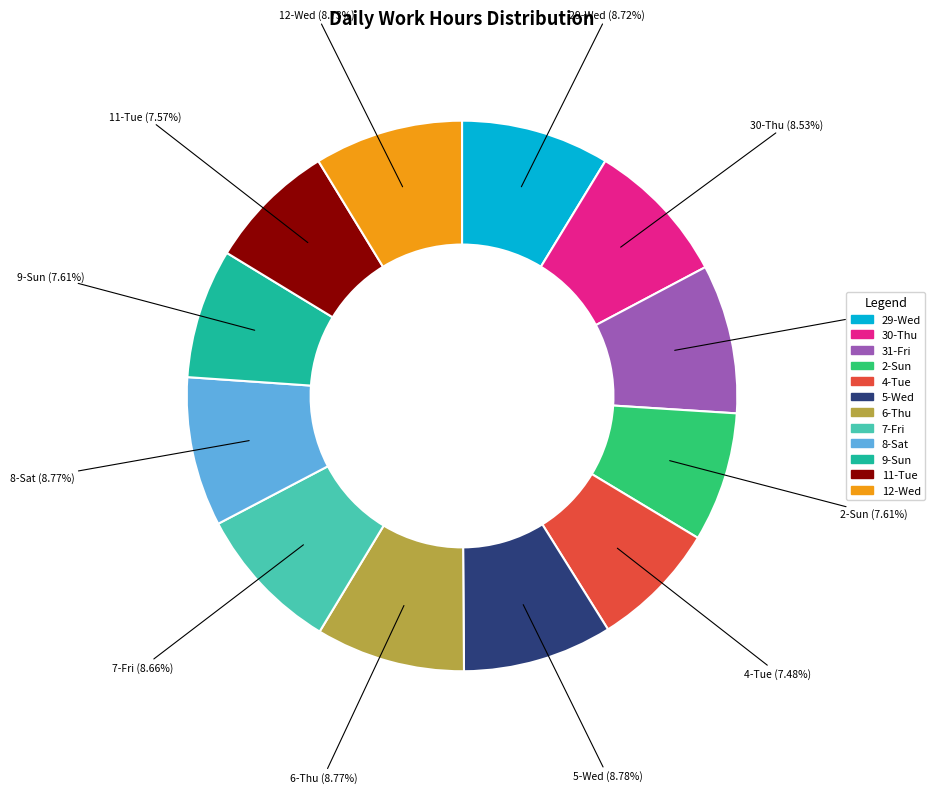

To the nearest percent, what percentage of the pie is 9-Sun?

8%